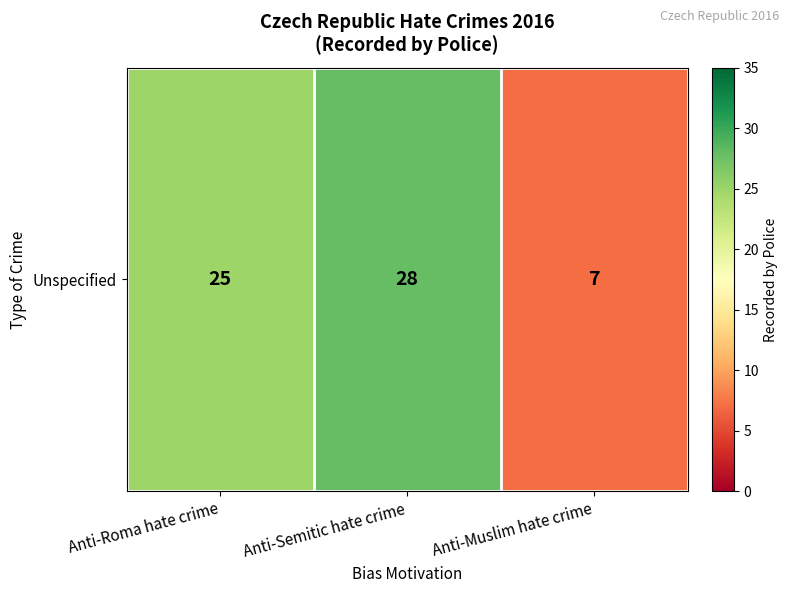

What is the change in value from Anti-Semitic hate crime to Anti-Muslim hate crime?

-21